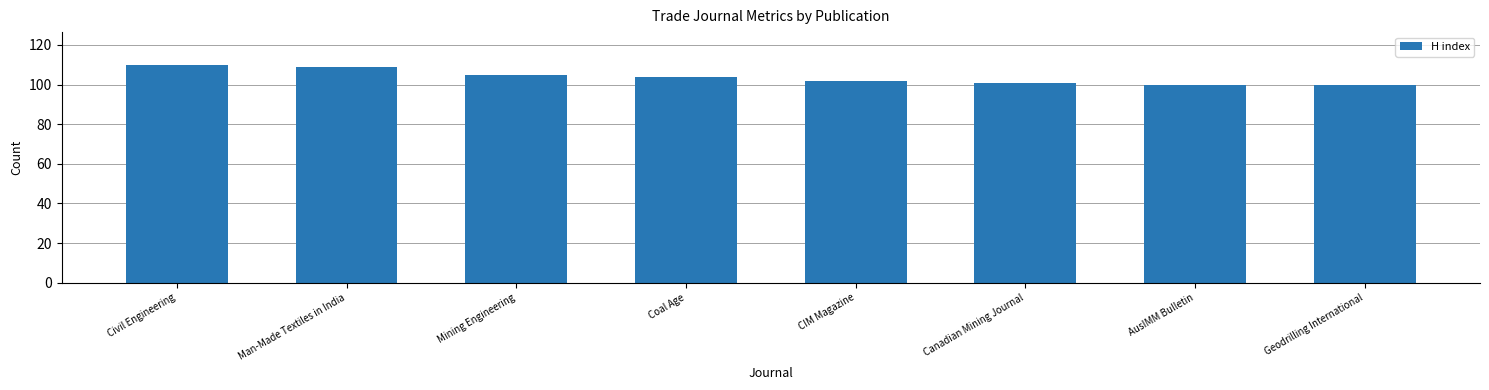

Reading left to right, what are all the values shown in this chart?

Civil Engineering=110	Man-Made Textiles in India=109	Mining Engineering=105	Coal Age=104	CIM Magazine=102	Canadian Mining Journal=101	AusIMM Bulletin=100	Geodrilling International=100